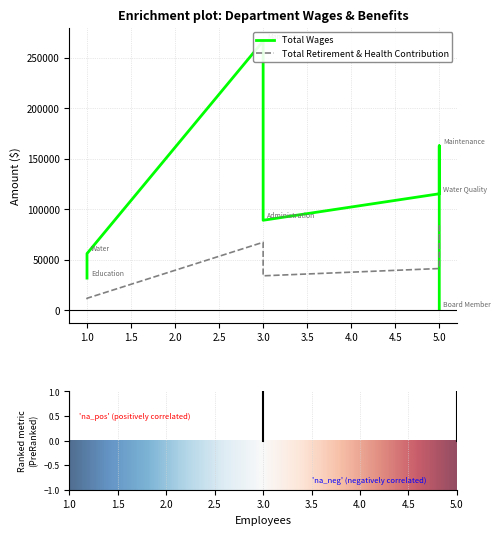

True or false: Total Retirement & Health Contribution has more than 1 interior local peaks.

False